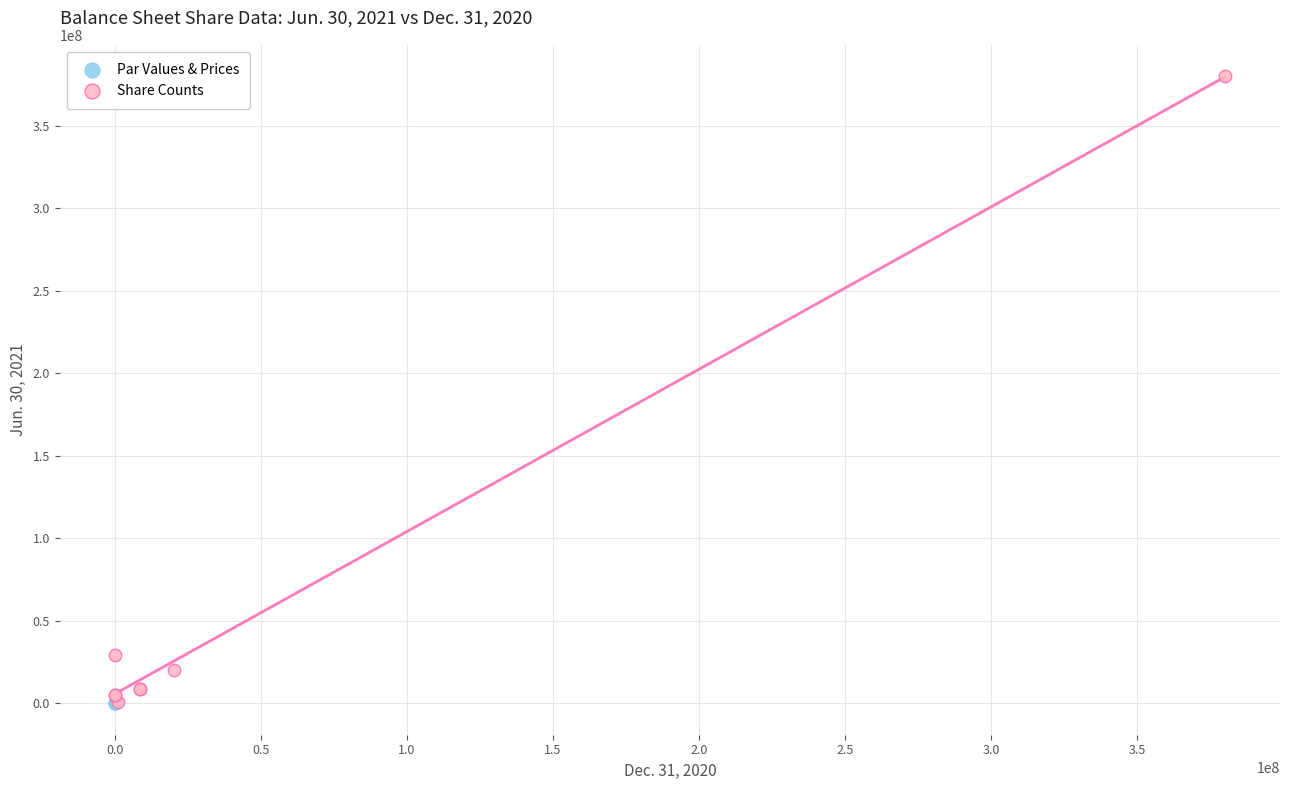

Which series has the largest Y range (max minus min)?

Share Counts